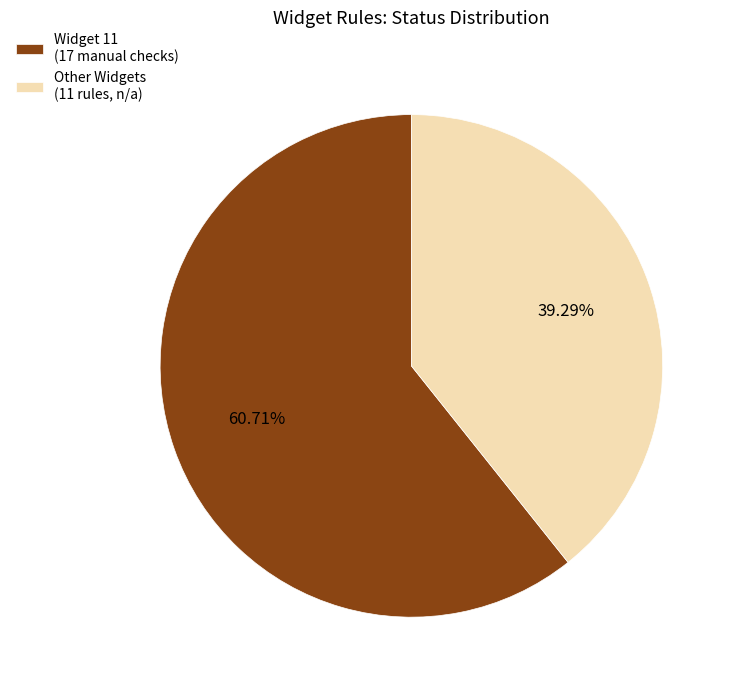

Count the number of slices in the pie.

2